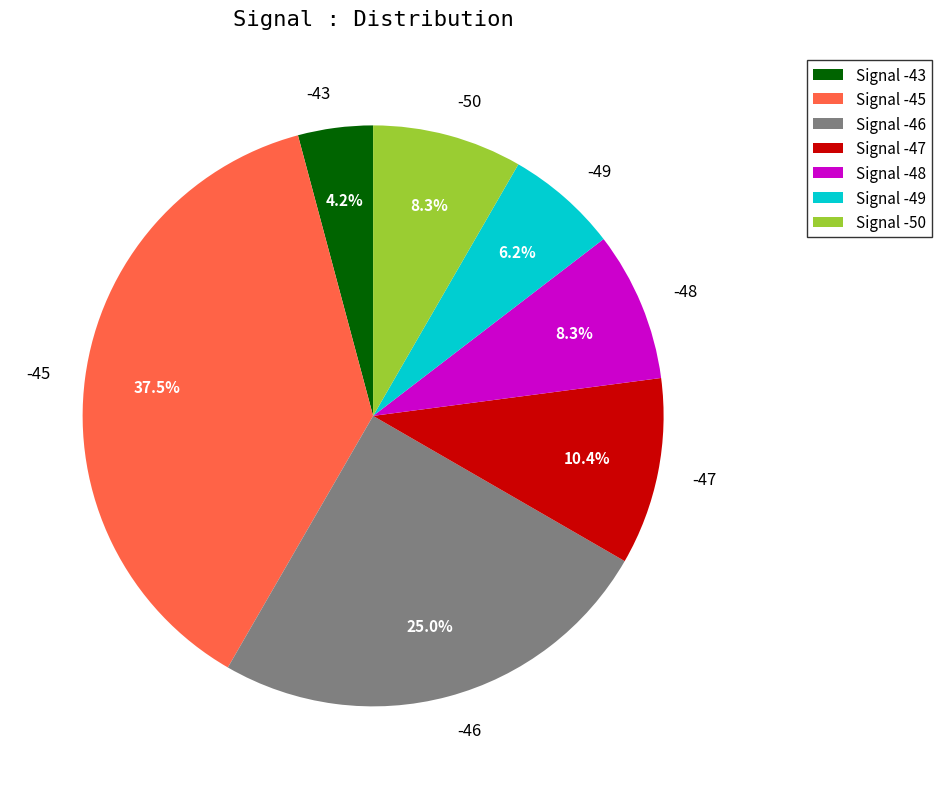

How many slices are in this pie chart?

7